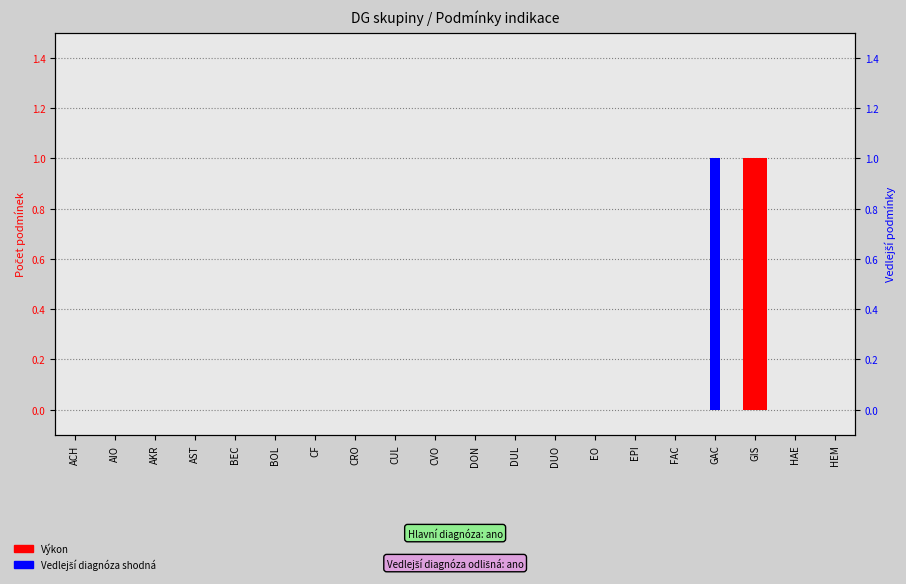

List the series in order of their peak value, lowest first.

Výkon, Vedlejší diagnóza shodná